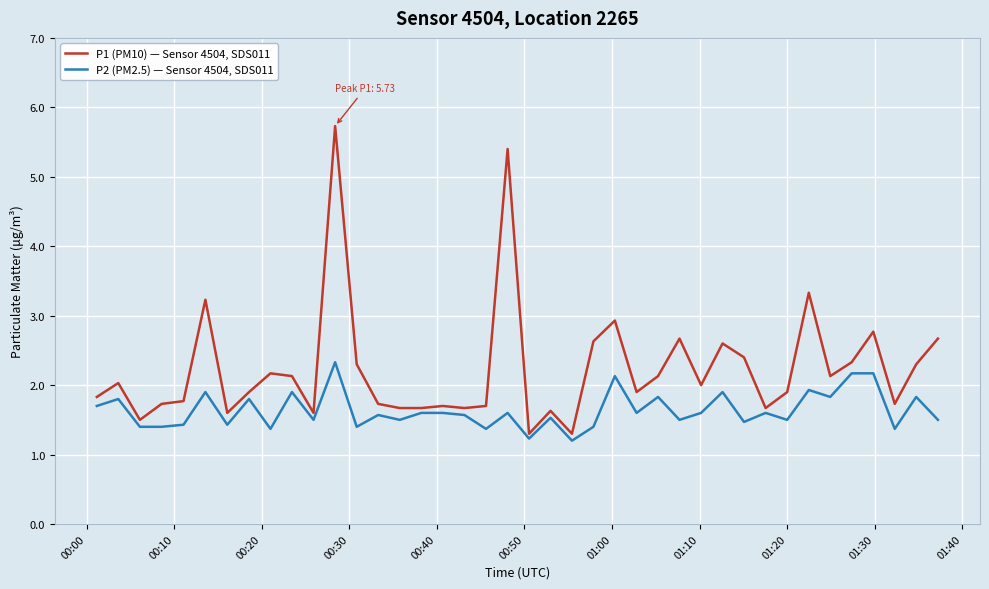

Which series has the largest total across all categories?

P1 (PM10) — Sensor 4504, SDS011